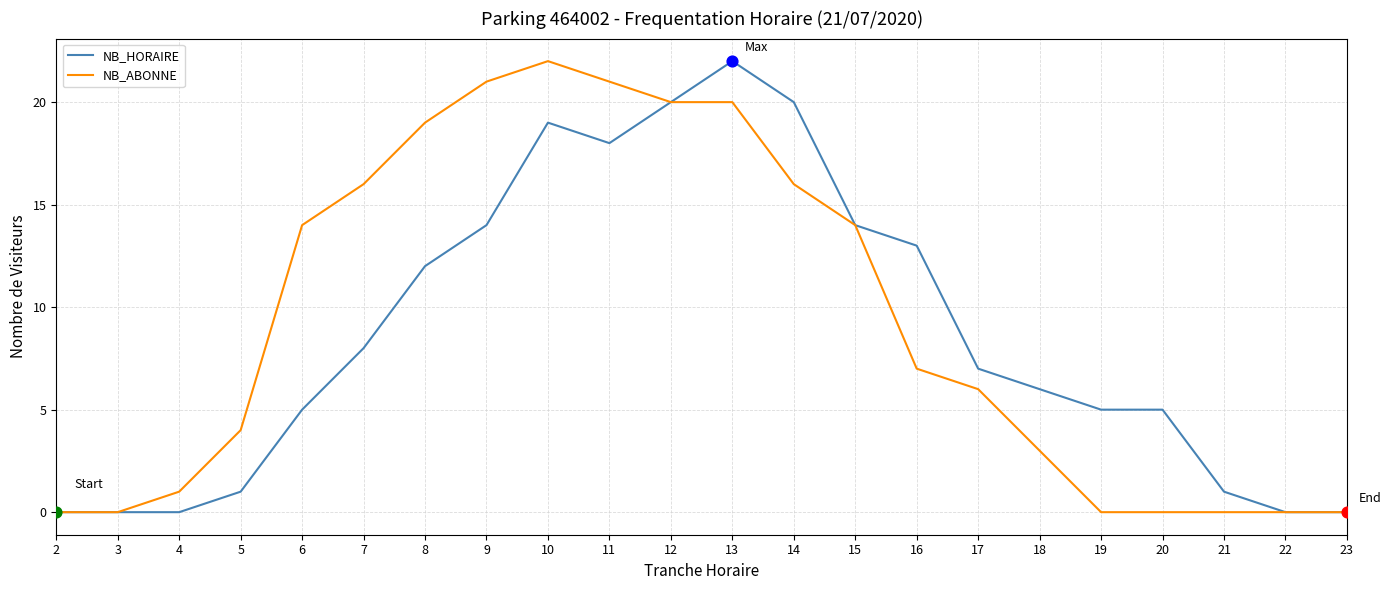

Which series has the largest total across all categories?

NB_ABONNE